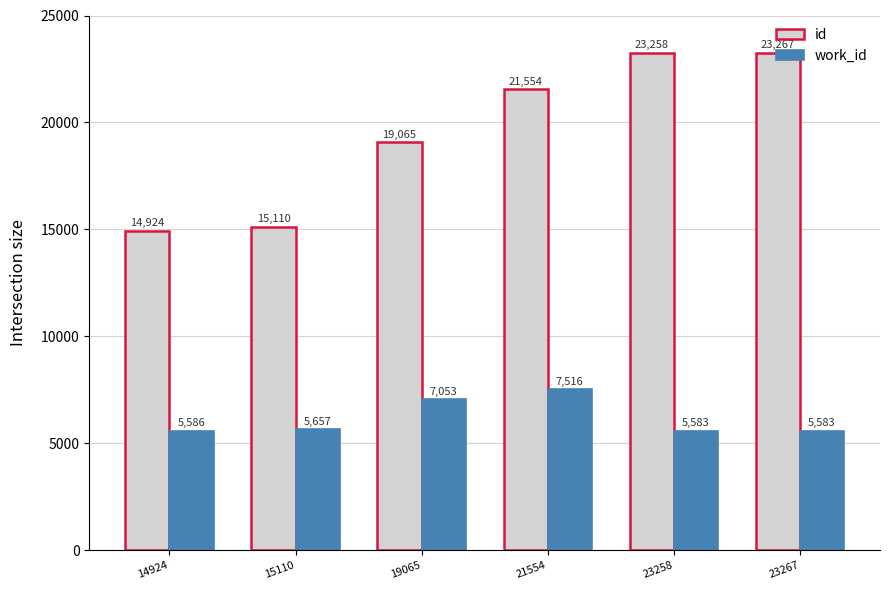

What is the highest value of the id series?

23267